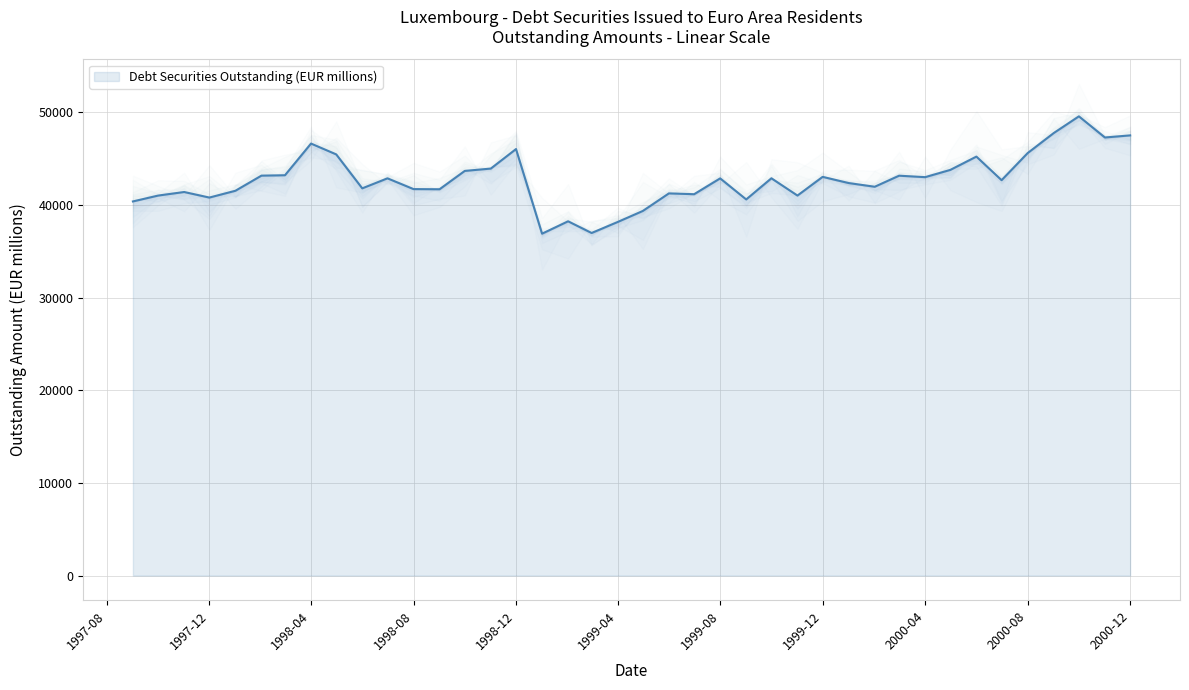

Rank the categories by value from lowest to highest.

1999-01, 1999-03, 1999-04, 1999-02, 1999-05, 1997-09, 1999-09, 1997-12, 1997-10, 1999-11, 1999-07, 1999-06, 1997-11, 1998-01, 1998-09, 1998-08, 1998-06, 2000-02, 2000-01, 2000-07, 1999-08, 1998-07, 1999-10, 2000-04, 1999-12, 2000-03, 1998-02, 1998-03, 1998-10, 2000-05, 1998-11, 2000-06, 1998-05, 2000-08, 1998-12, 1998-04, 2000-11, 2000-12, 2000-09, 2000-10